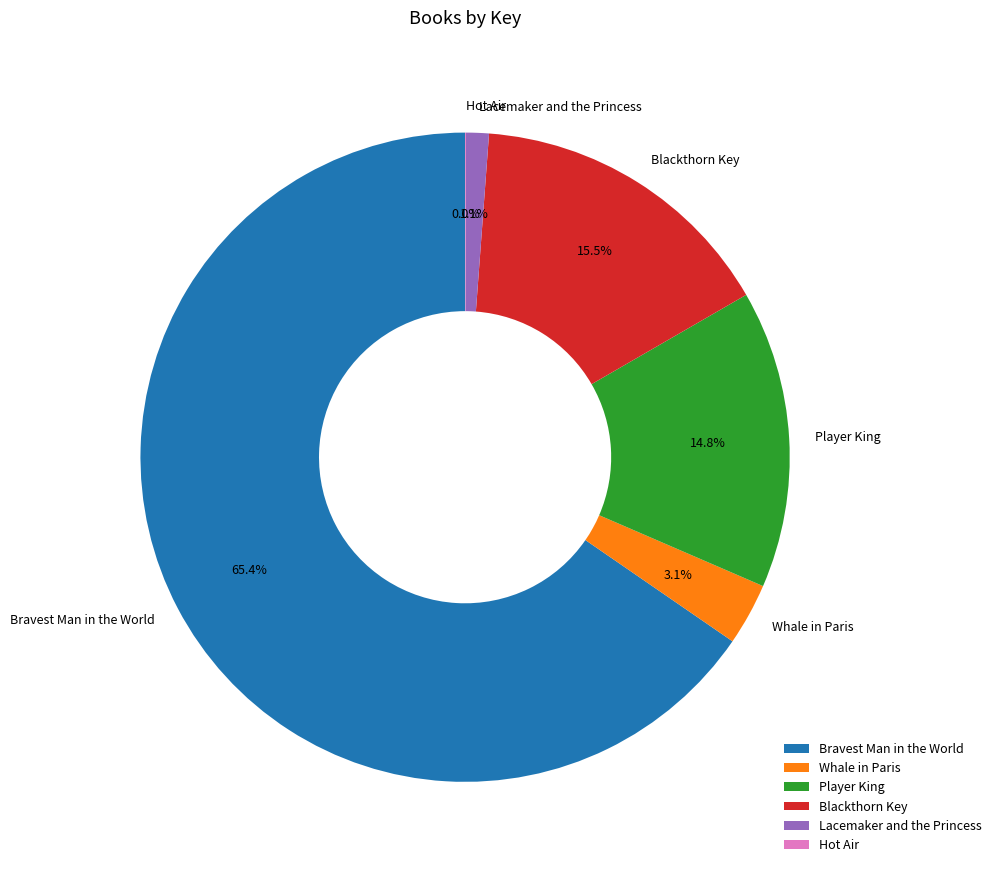

Which slice is the largest?

Bravest Man in the World